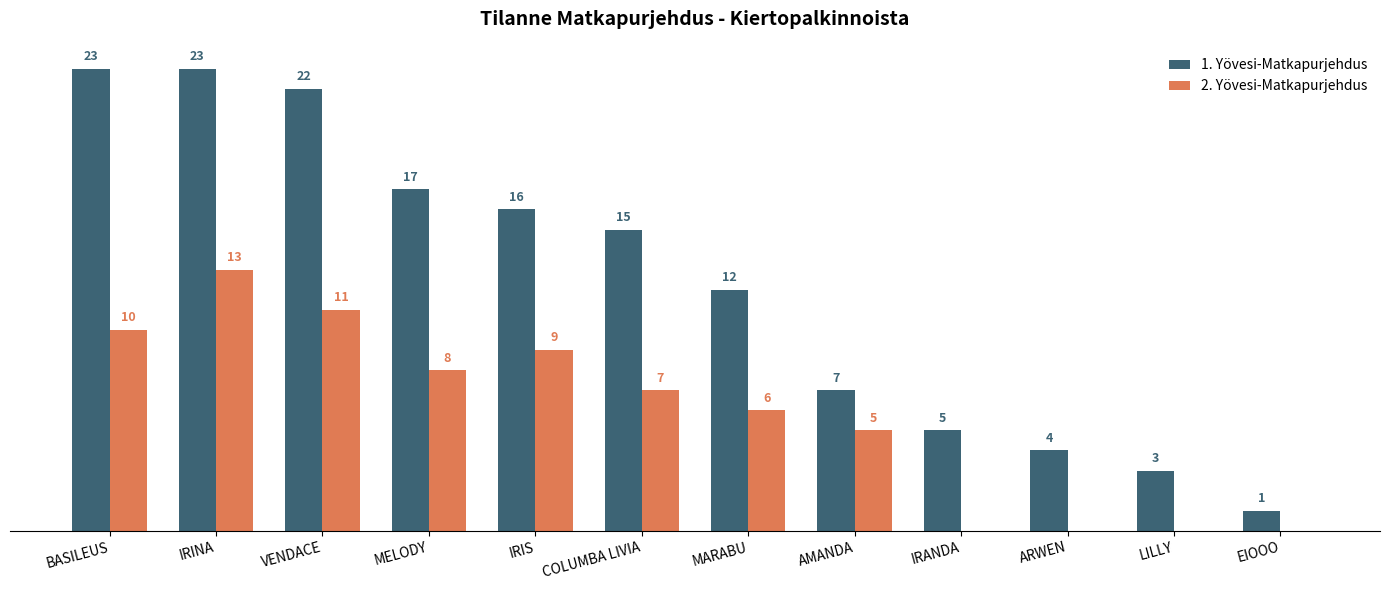

Which series changed the most between ARWEN and LILLY?

1. Yövesi-Matkapurjehdus